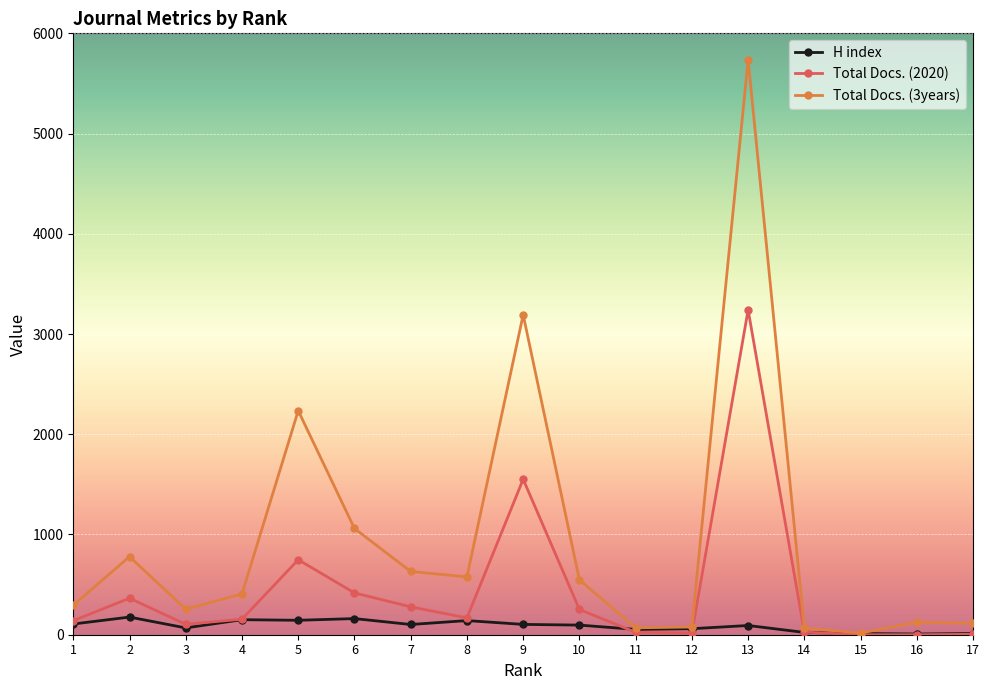

At which category is the sum across all series the highest?

13